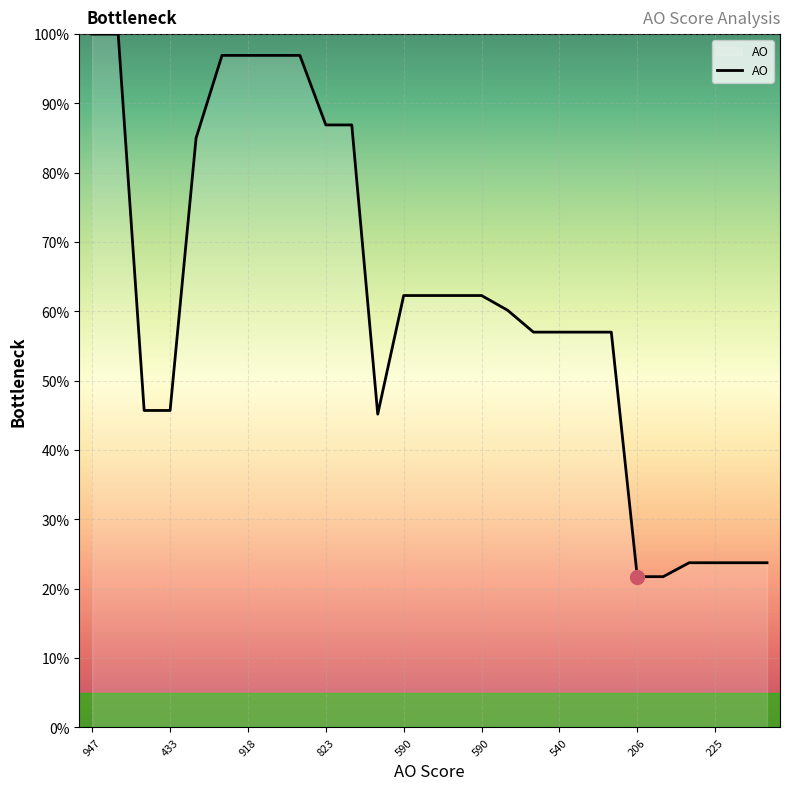

What is the greatest value displayed?

100.0